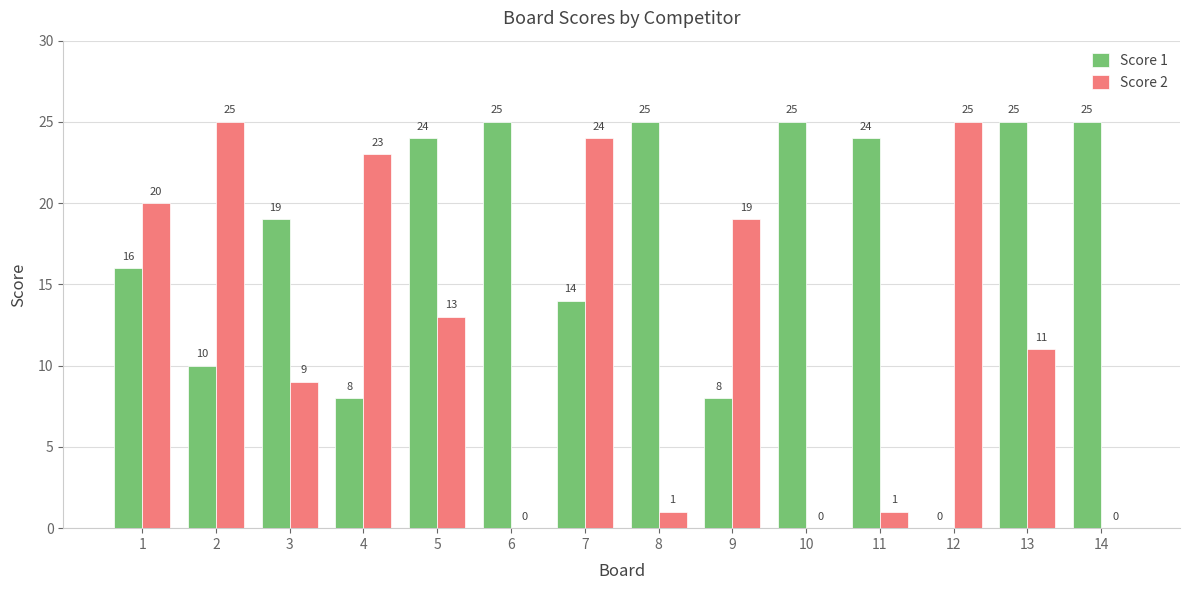

At which category is the sum across all series the highest?

7